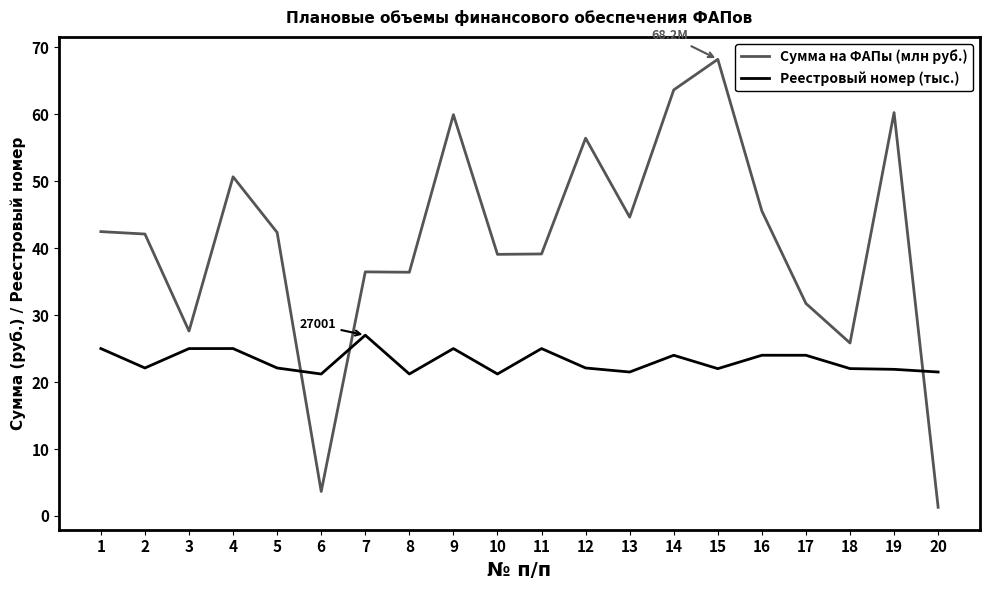

Which series has the largest total across all categories?

Сумма на ФАПы (млн руб.)